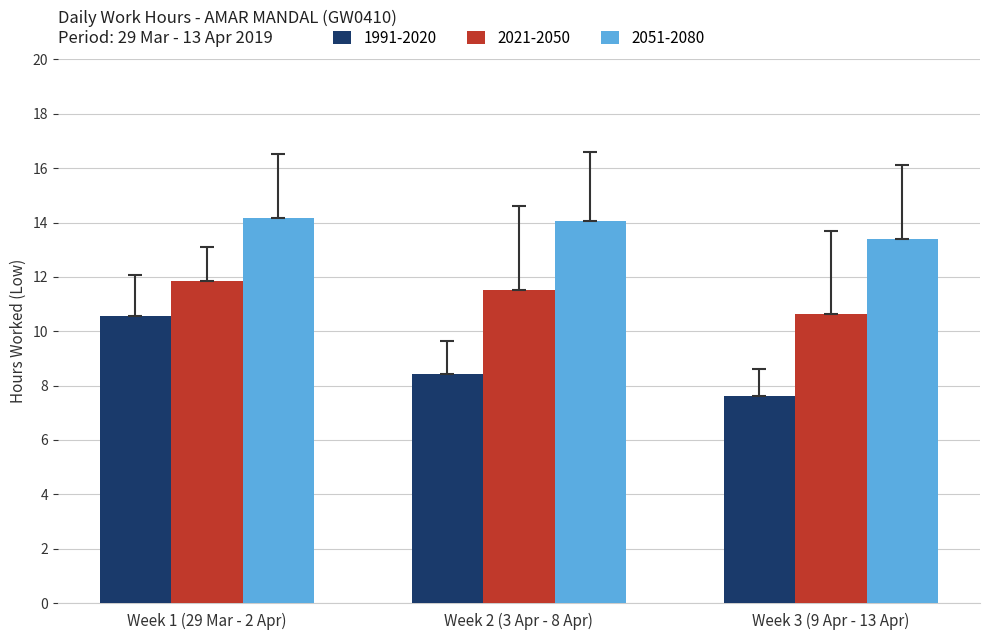

At which label does 2021-2050 first exceed 11?

Week 1 (29 Mar - 2 Apr)